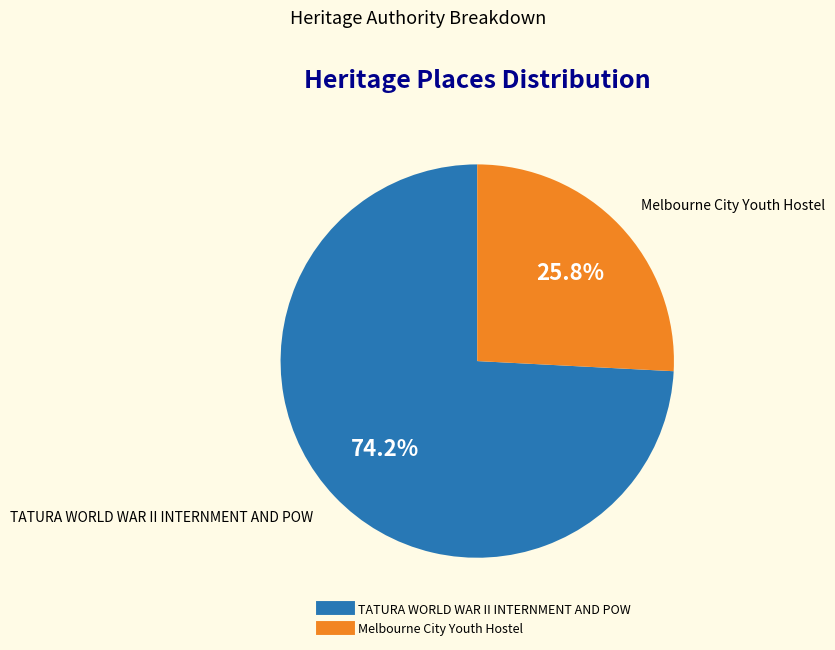

What is the smallest slice in the pie chart?

Melbourne City Youth Hostel